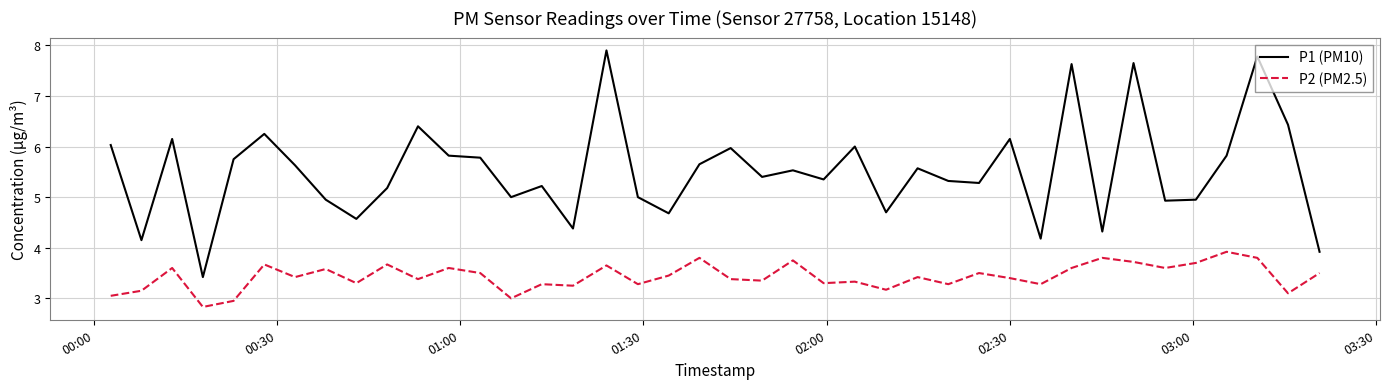

At how many categories does at least one series exceed 3?

40